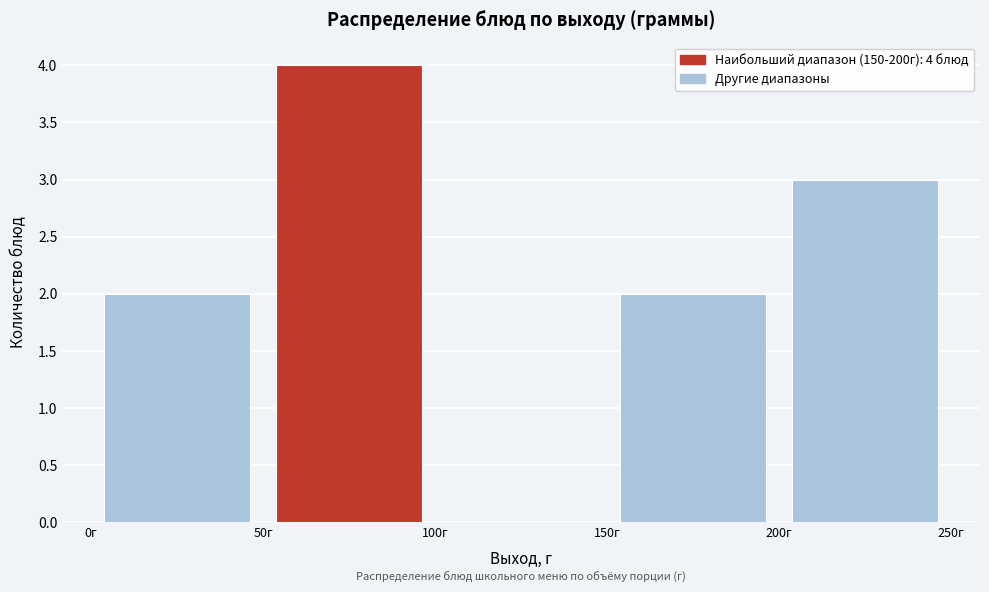

Over which range of the x-axis is the bar tallest?

50 to 100